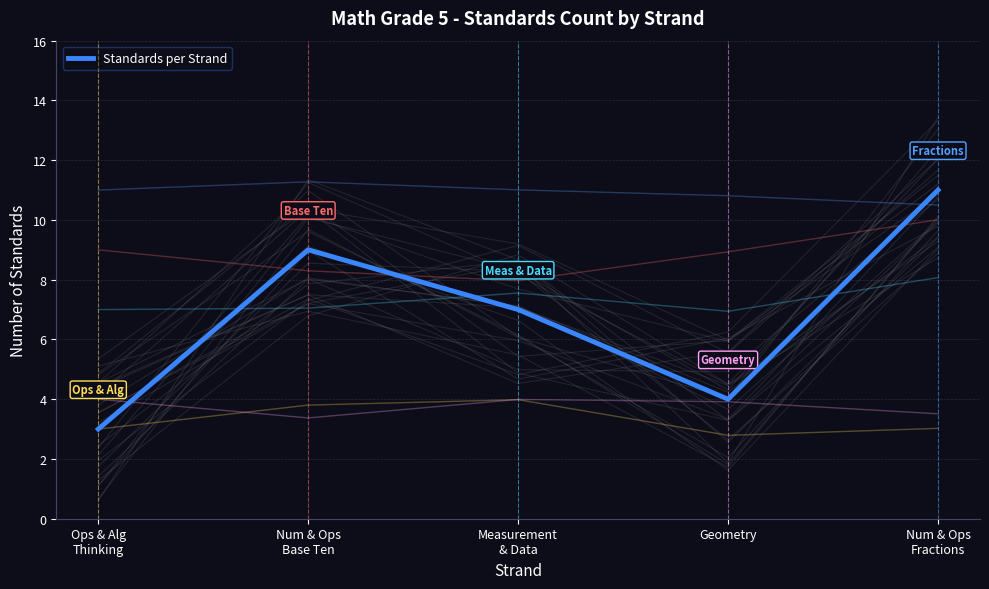

How many series are shown in this chart?

1